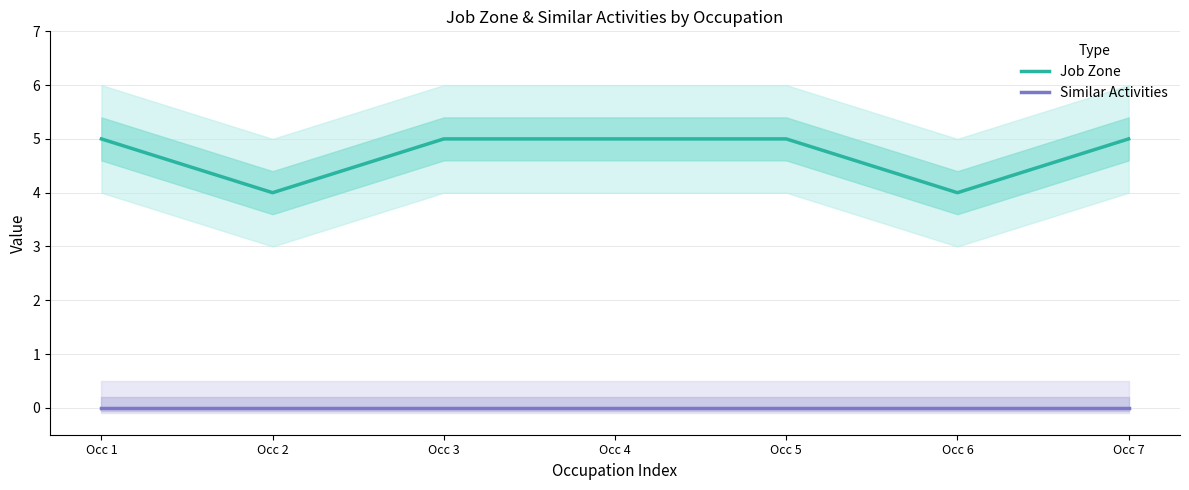

At which label is Job Zone closest to 4?

Occ 2